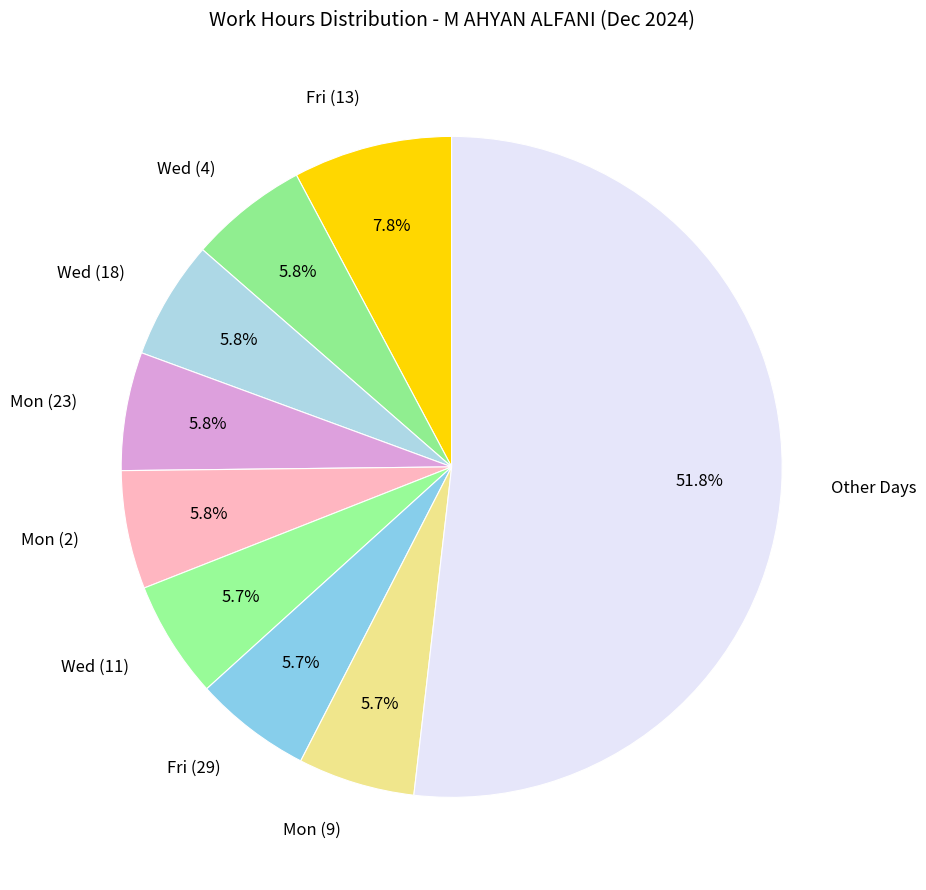

Which has a higher value, Fri (13) or Mon (9)?

Fri (13)